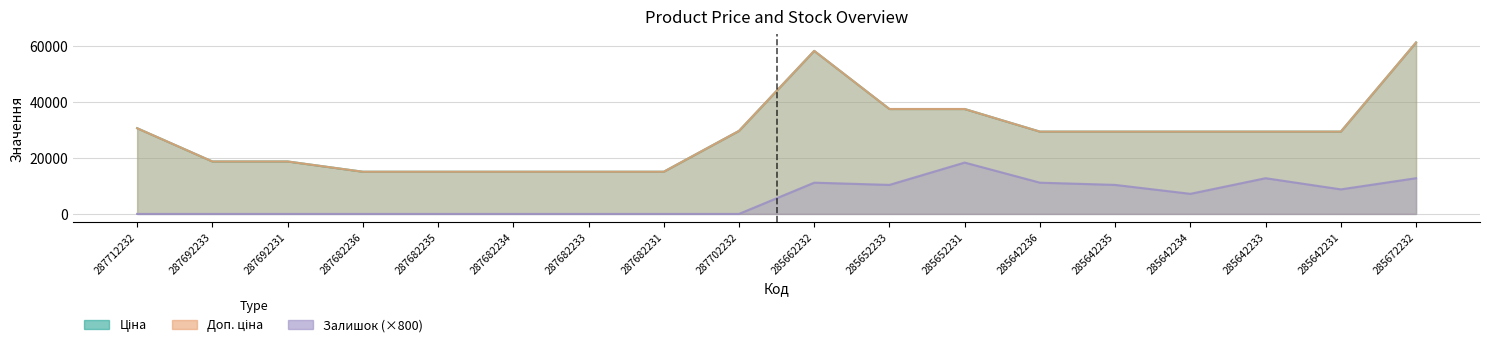

At which category does Доп. ціна reach its first local peak?

285662232